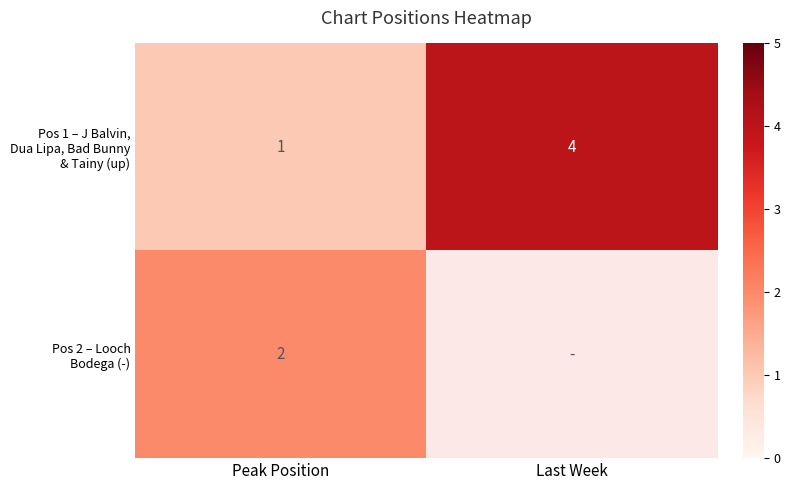

What is the total value across all series at Peak Position?

3